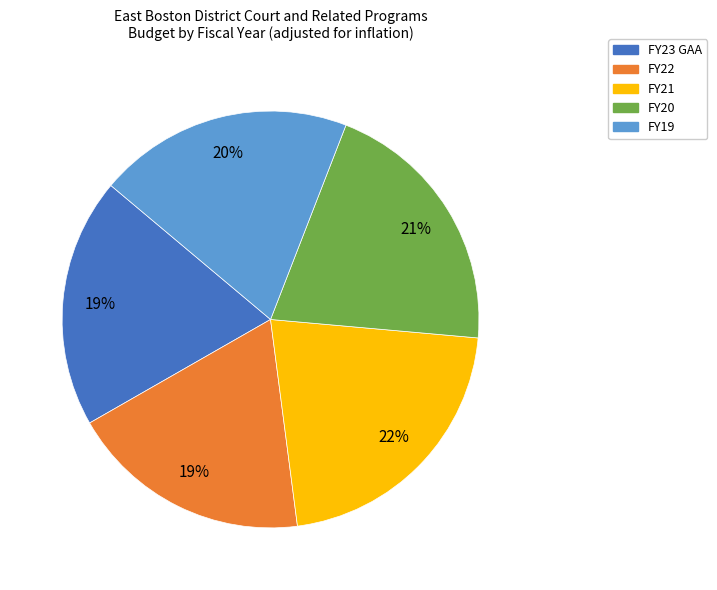

Is it true that FY23 GAA is 19% of the pie?

True